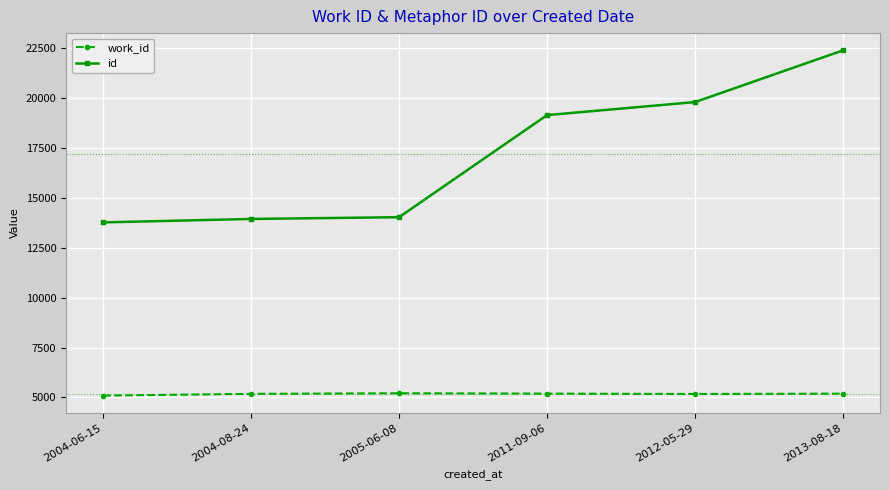

What is the approximate value of id at 2013-08-18, to the nearest 10?

22380